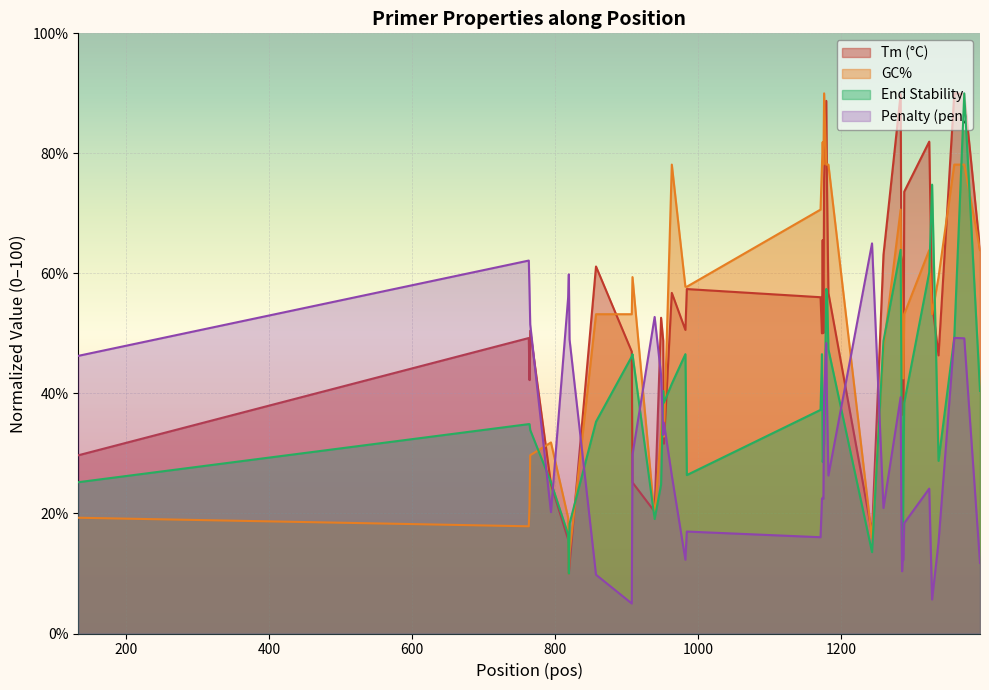

True or false: PRIMER_RIGHT_0_END_STABILITY and PRIMER_RIGHT_0_GC_PERCENT cross at least once.

True